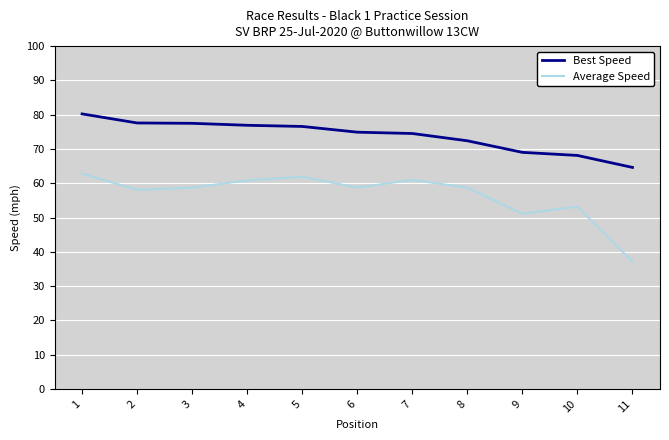

What is the difference between the second highest and second lowest values in the Best Speed series?

9.5